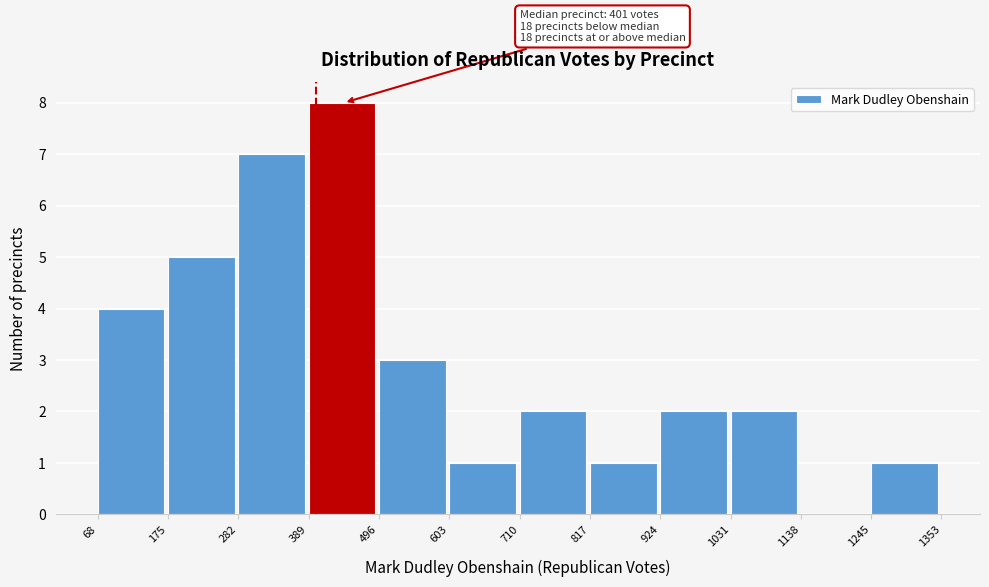

Over which range of the x-axis is the bar tallest?

389 to 496